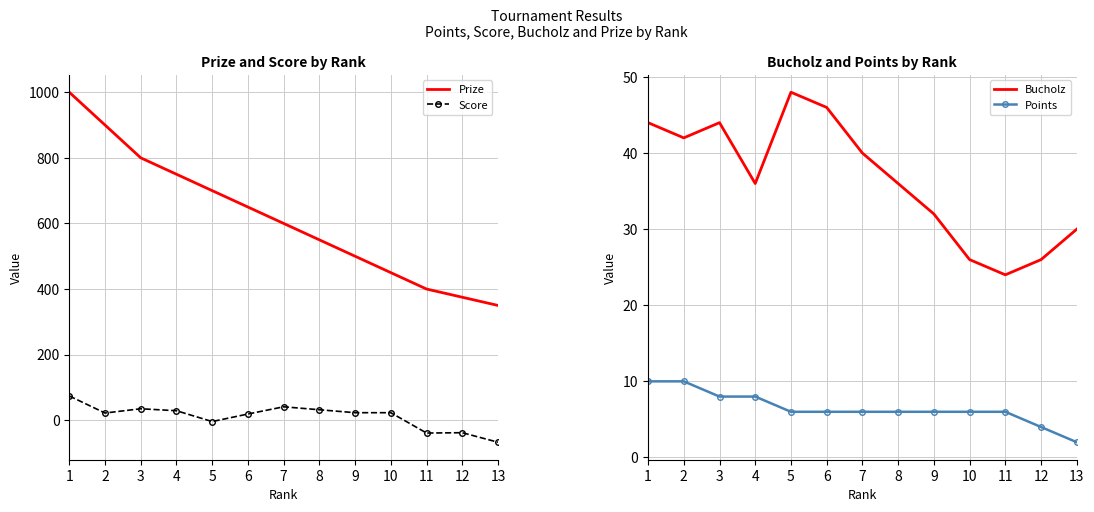

Is it true that Prize equals 1050 at 6?

False